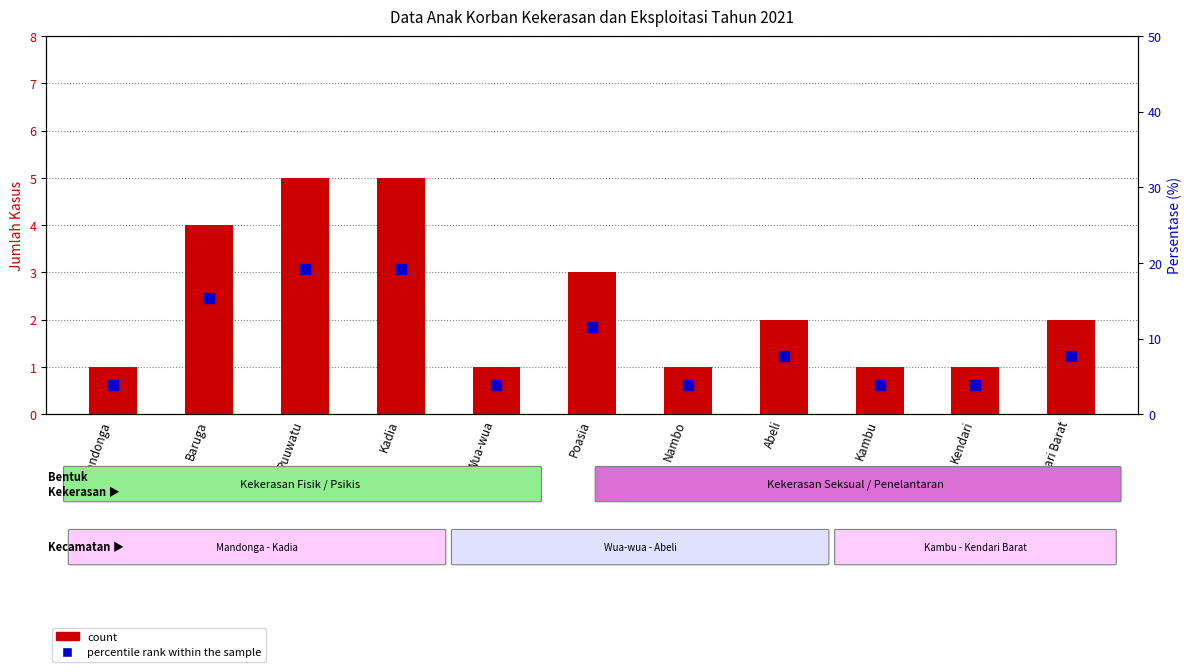

At how many categories does at least one series exceed 6?

6